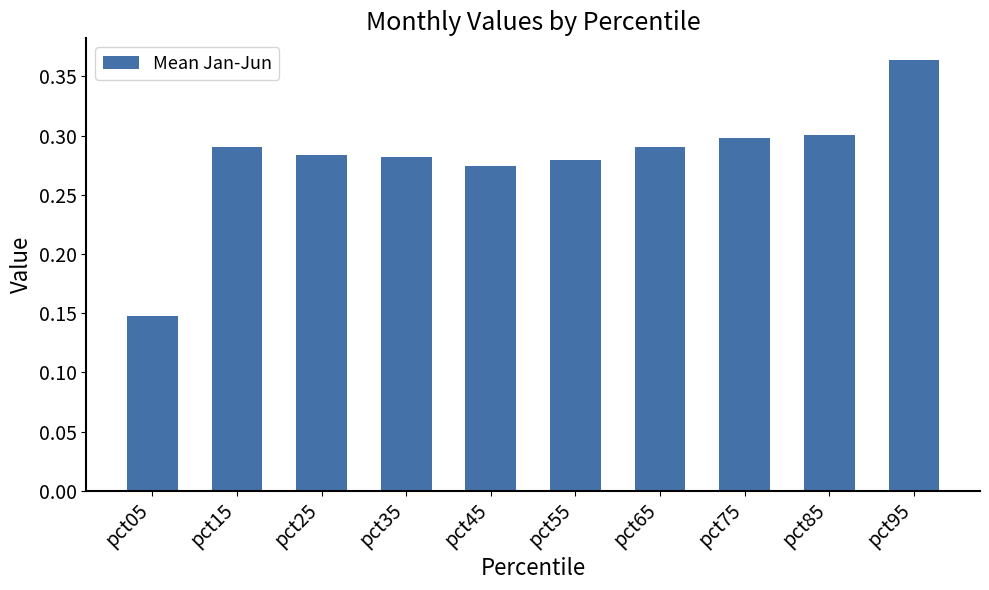

Which category has the highest value across all series?

pct95